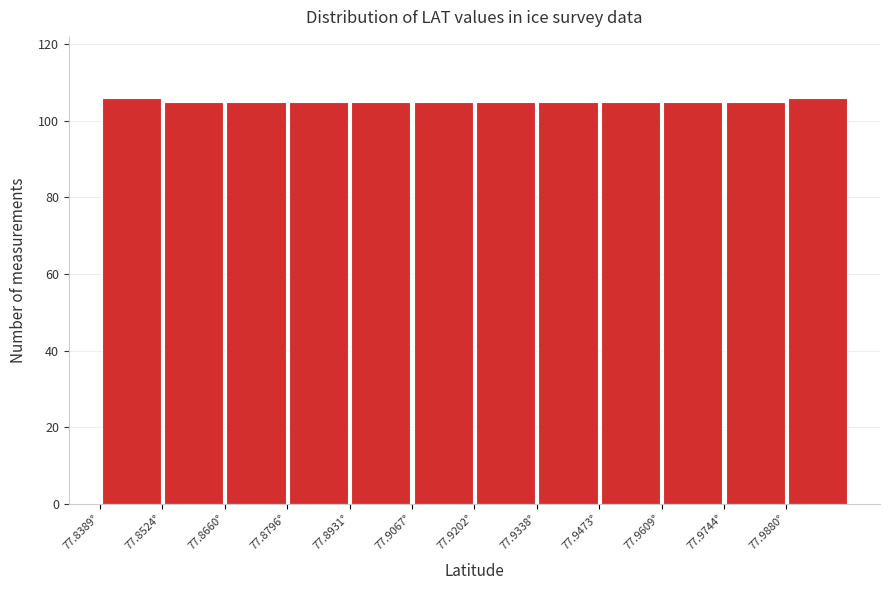

How tall is the bar that spans 77.880 to 77.894 on the x-axis? Neither the bar edges nor the heights are printed on the chart, so give them approximately, as read against the axes.

106